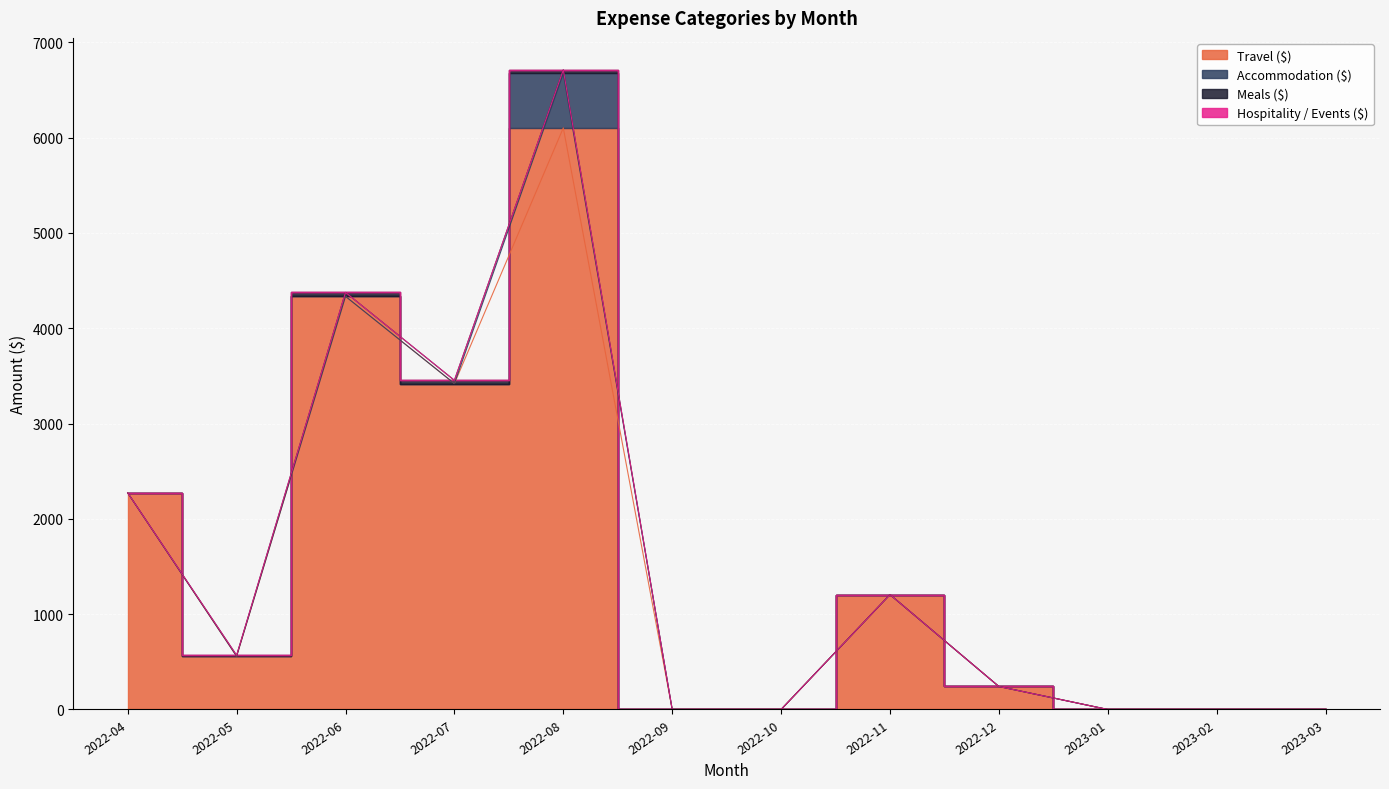

What is the sum of the Meals ($) values at 2022-04 and 2022-05?

10.2